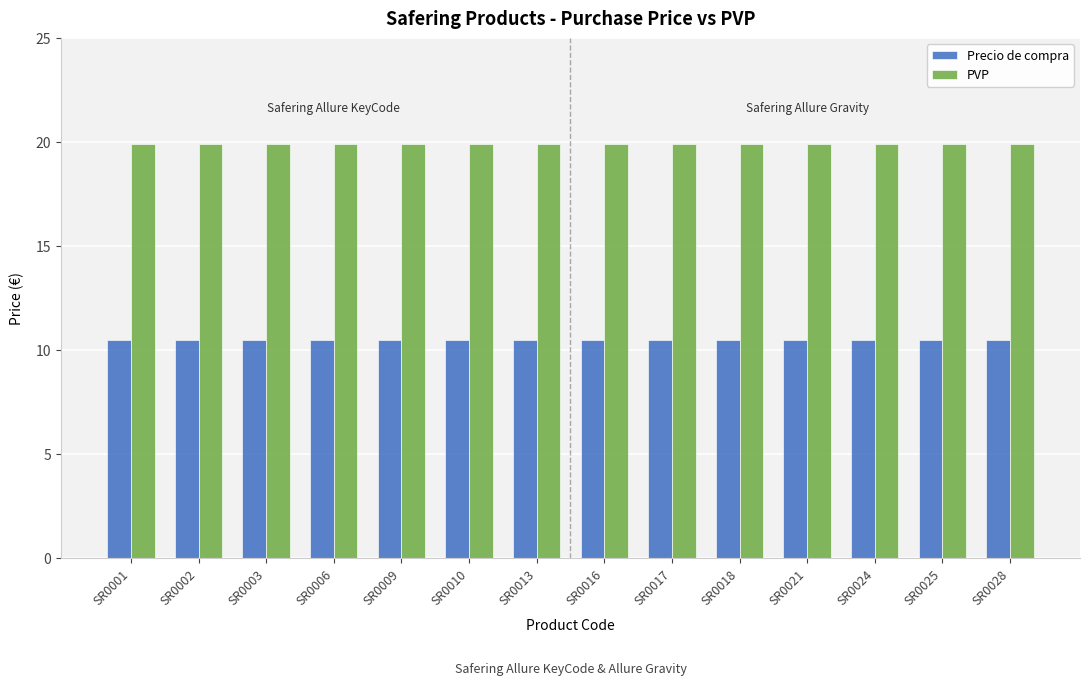

What is the lowest value of the Precio de compra series?

10.5